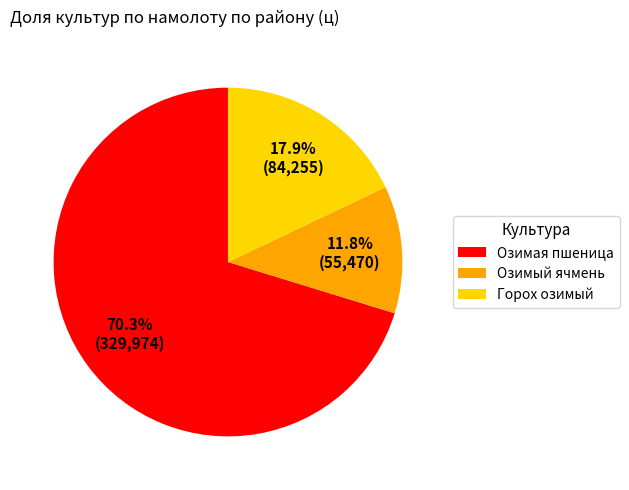

Combined, do Озимый ячмень and Озимая пшеница account for over 50%?

Yes